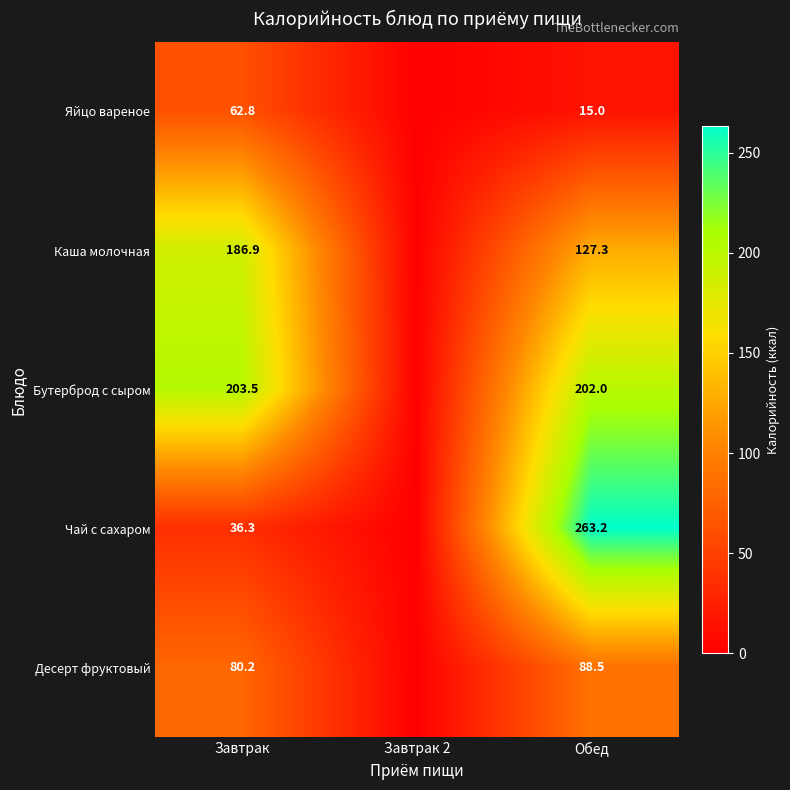

What is the sum of the Десерт фруктовый values at Завтрак and Обед?

168.7